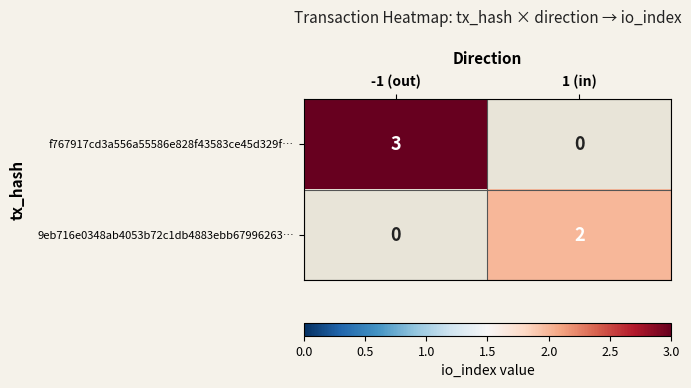

True or false: f767917cd3a556a55586e828f43583ce45d329f… has a value of 3 at -1 (out).

True